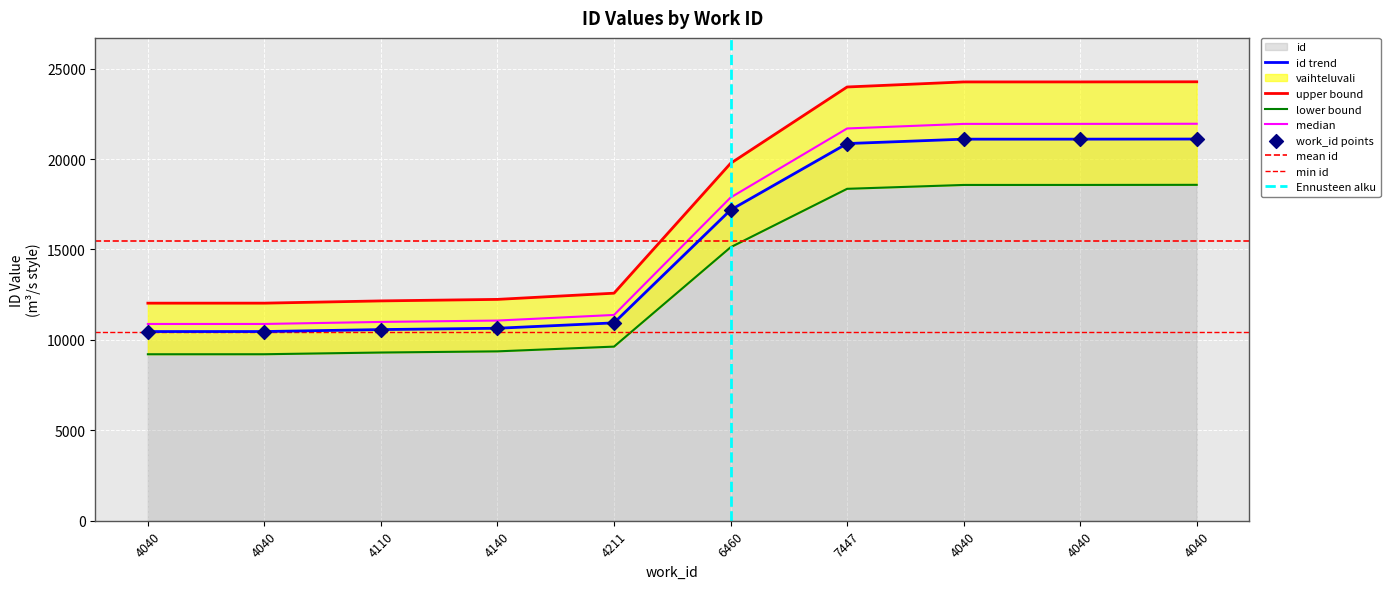

What is the change in value from 4040 to 7447?

+10393